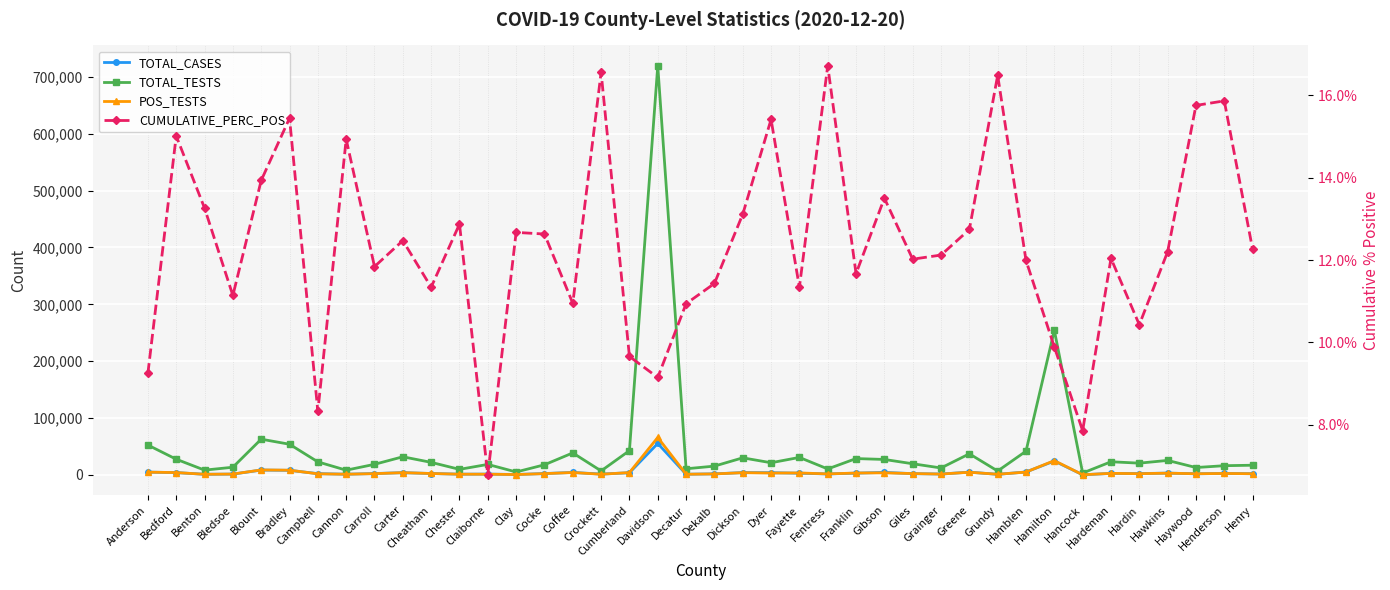

True or false: CUMULATIVE_PERC_POS and TOTAL_CASES cross at least once.

False